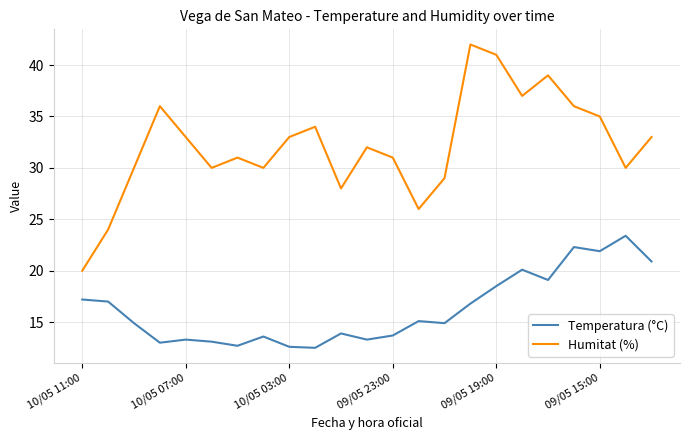

In Temperatura (°C), how many points are higher than both neighbors (excluding endpoints)?

7